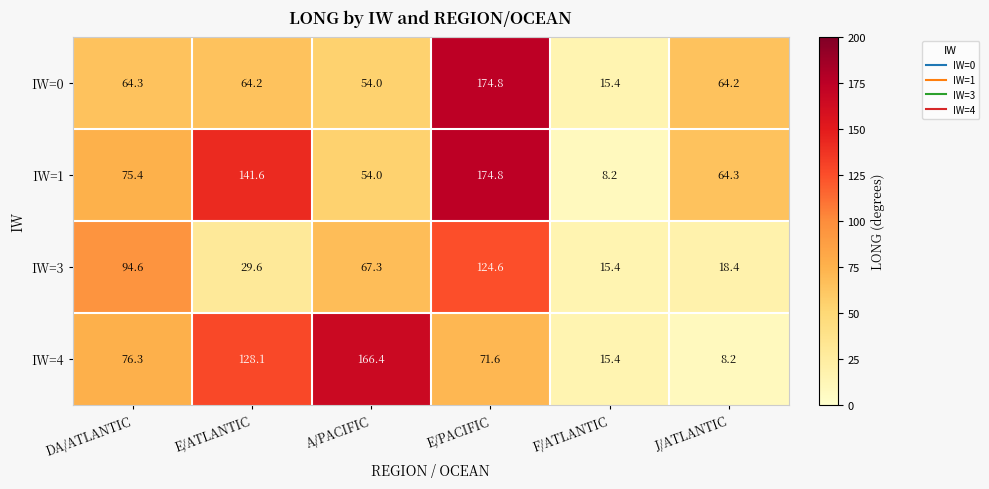

Which series has the largest total across all categories?

IW=1